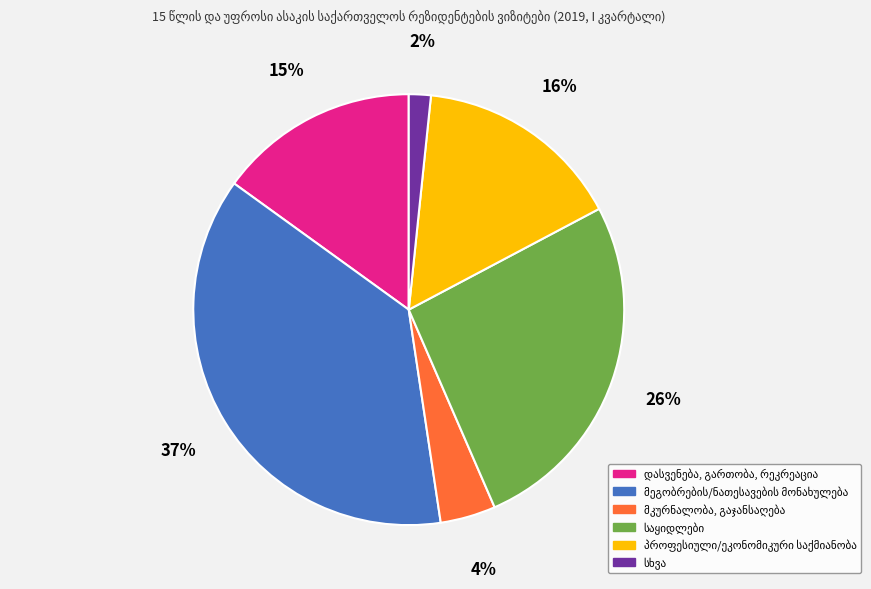

Does any single category account for the majority?

No